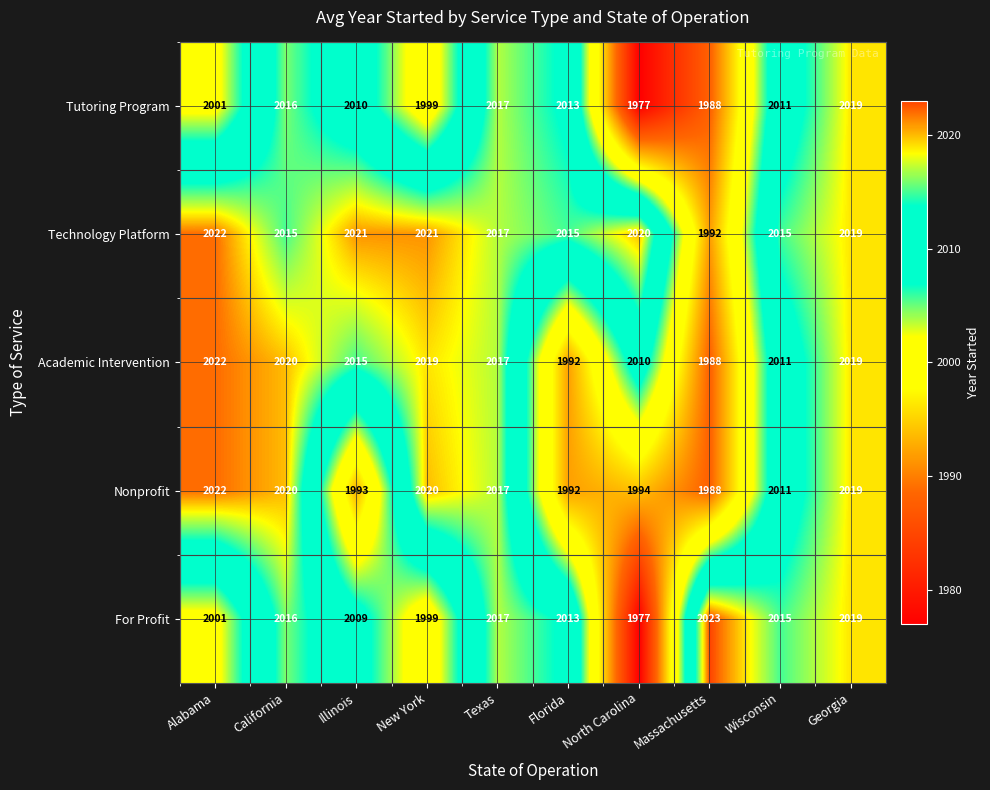

The value of Technology Platform at North Carolina is 2020. True or false?

True